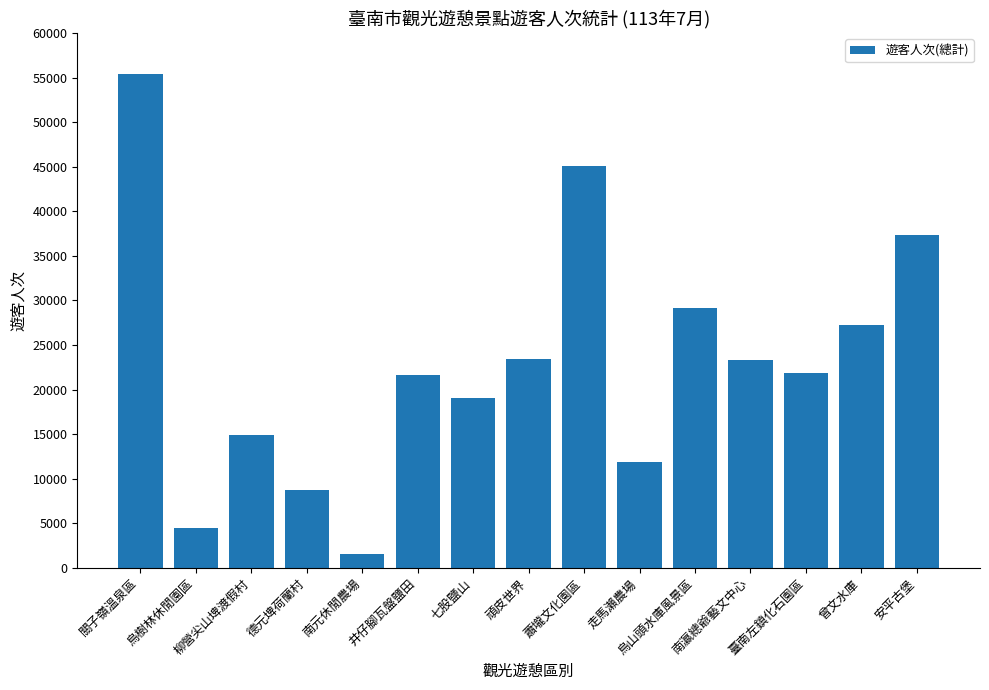

What value does the data have at 關子嶺溫泉區, to the nearest 100?

55500